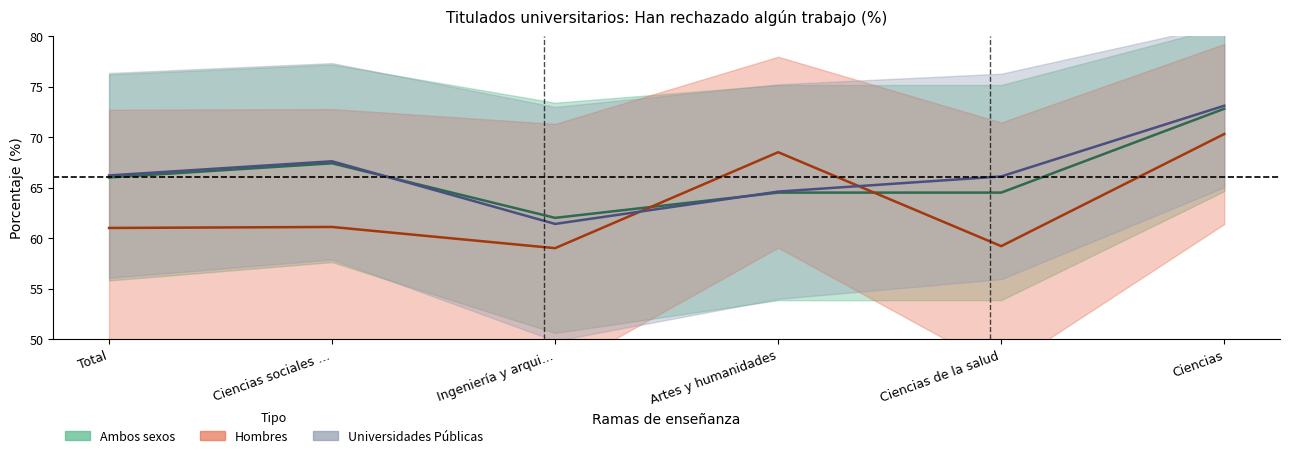

What is the spread (max minus min) of values at Ciencias de la salud?

6.9